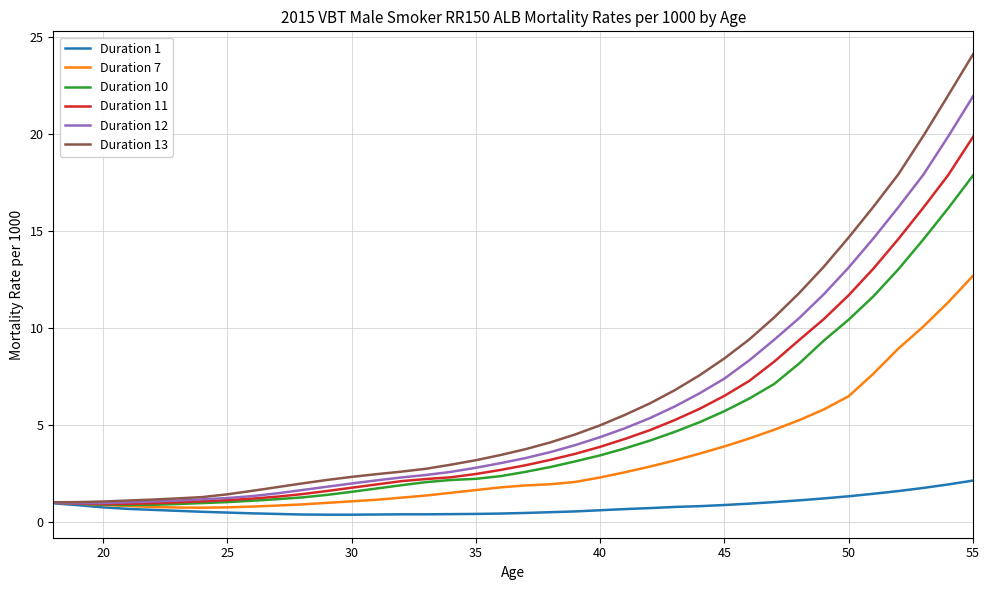

What is the maximum value shown in the chart?

24.1